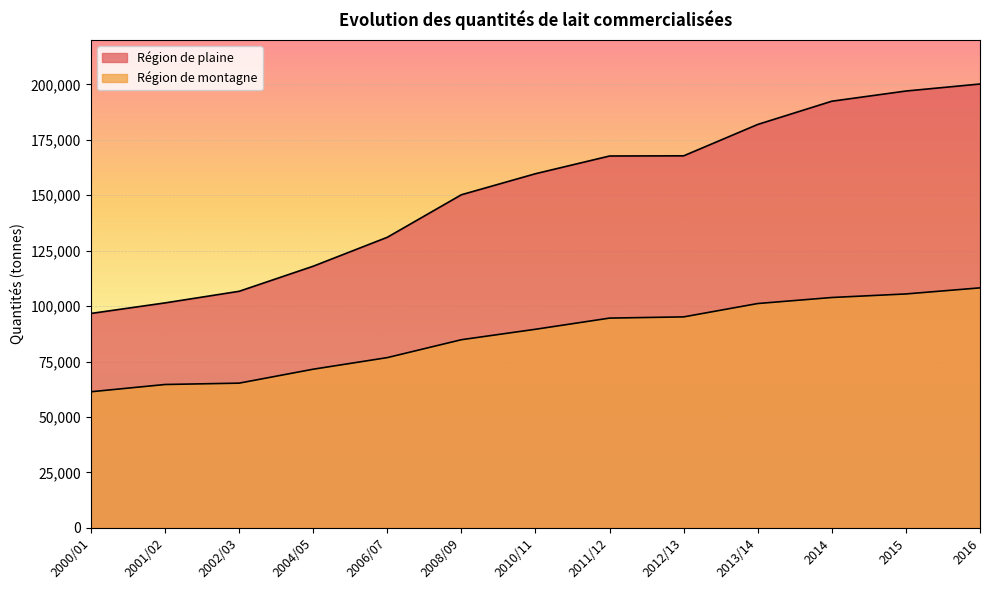

Which series has the largest range (max minus min)?

Région de plaine